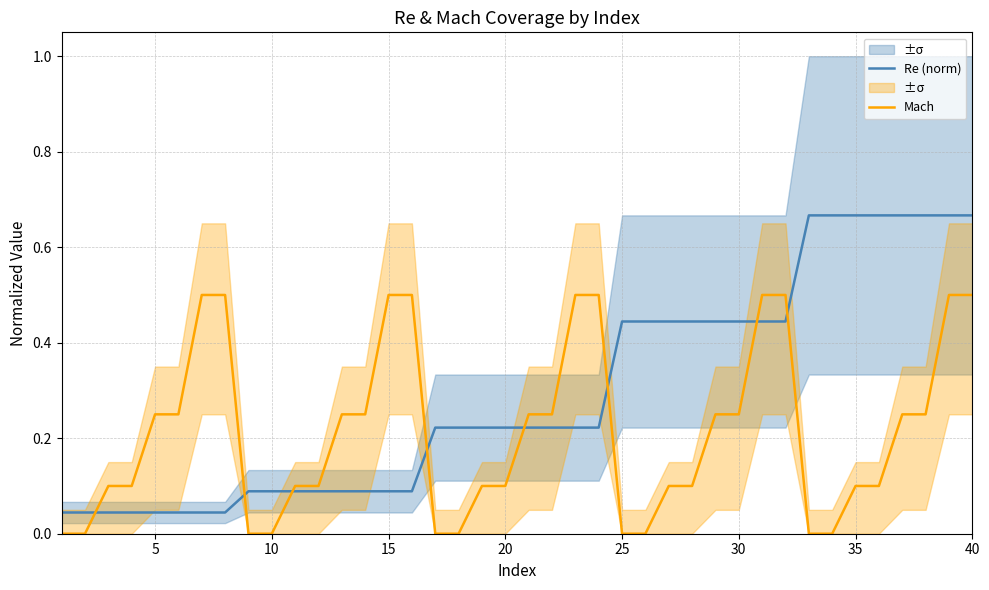

What is the average value of the Re (norm) series?

0.3